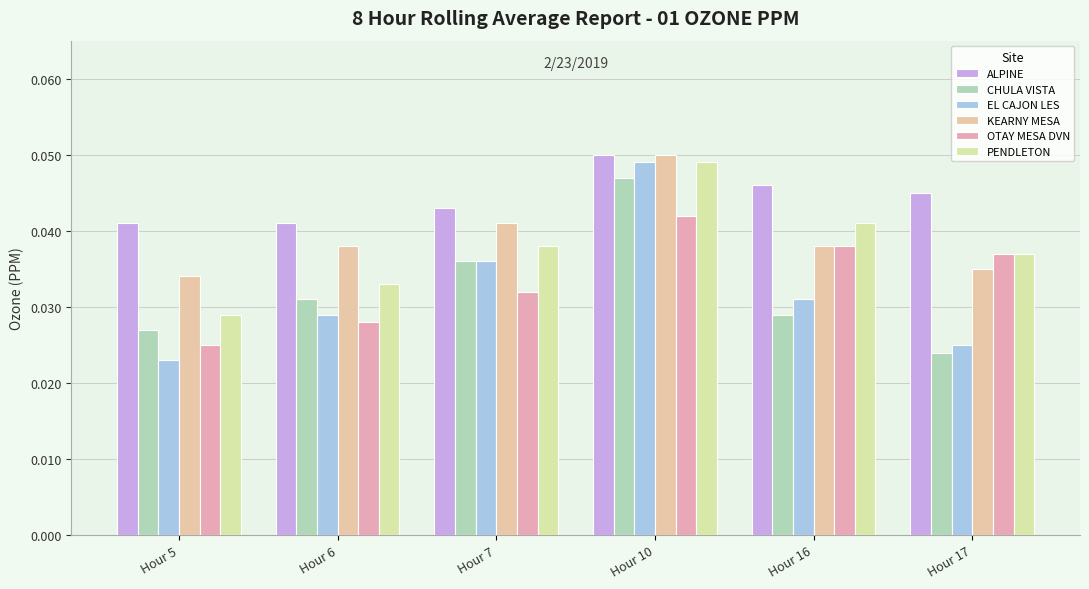

Which series has the largest total across all categories?

ALPINE